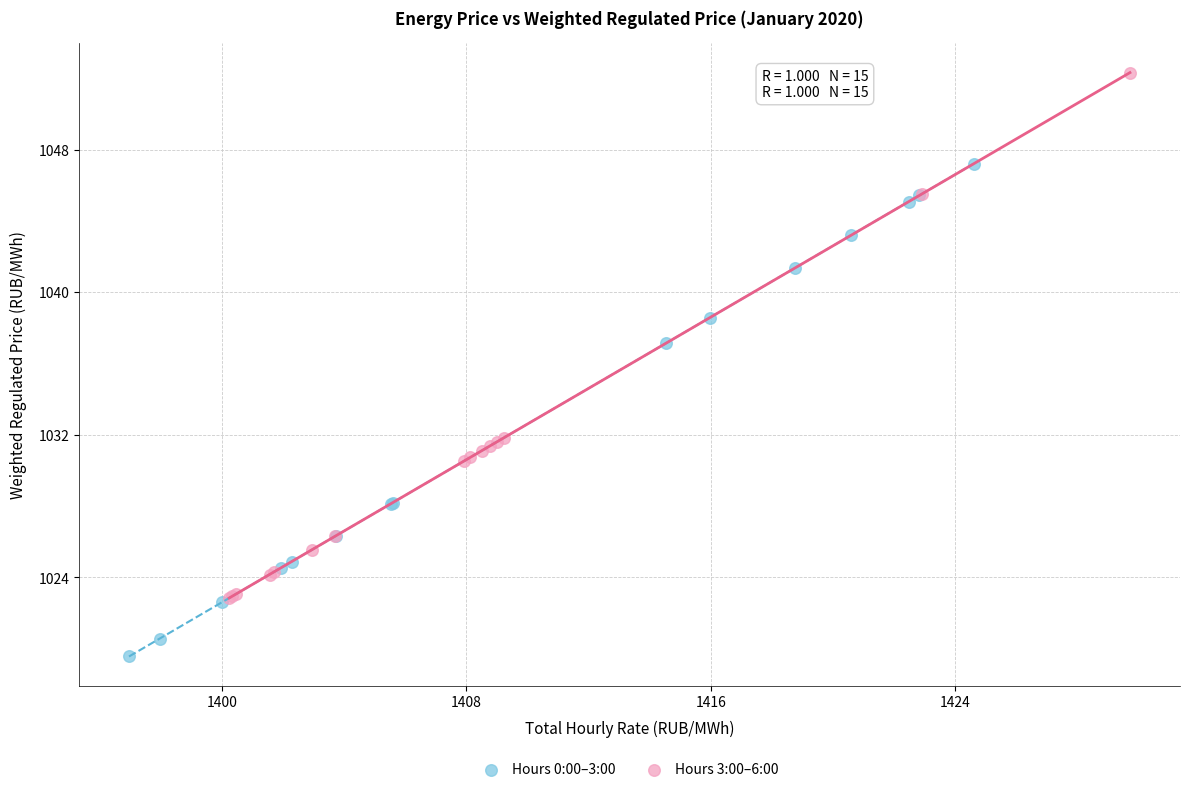

Which series contains the highest Y value?

Hours 3:00–6:00